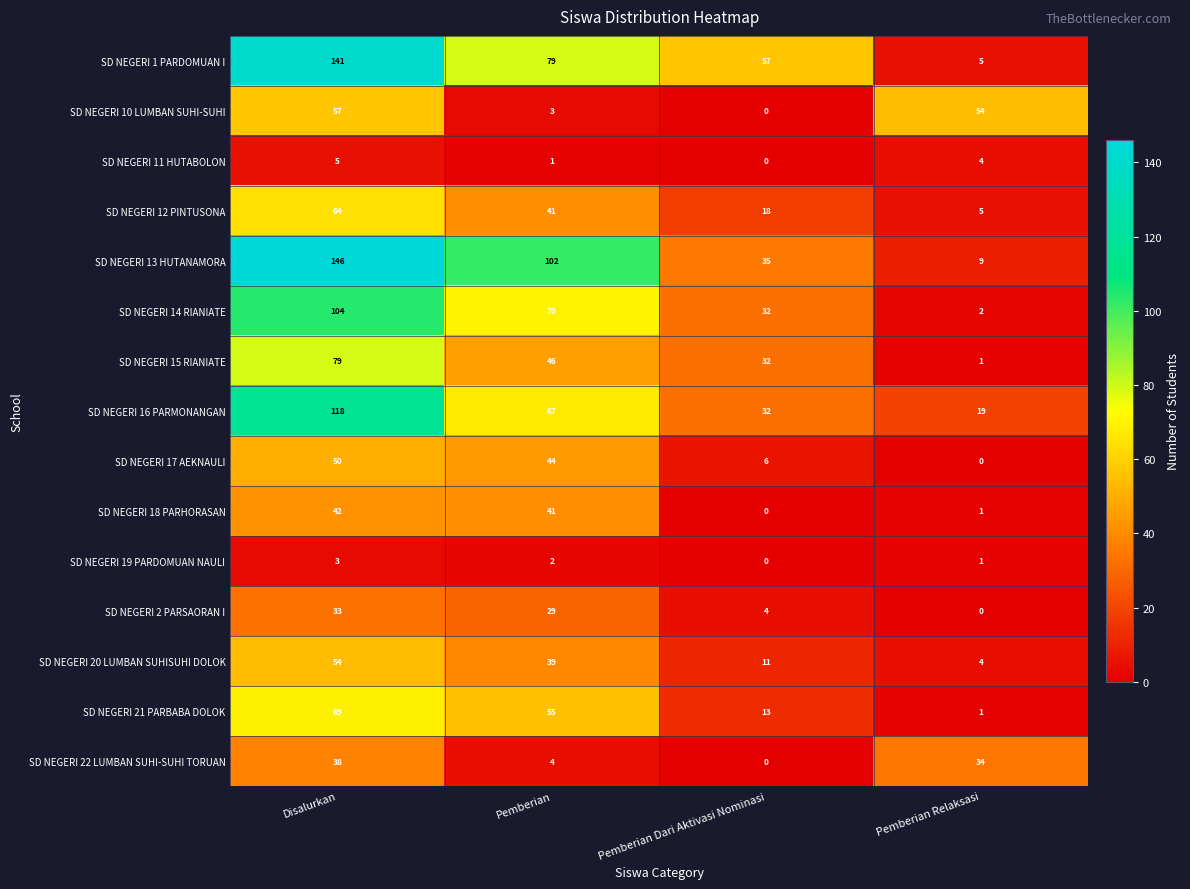

What is the greatest value displayed?

146